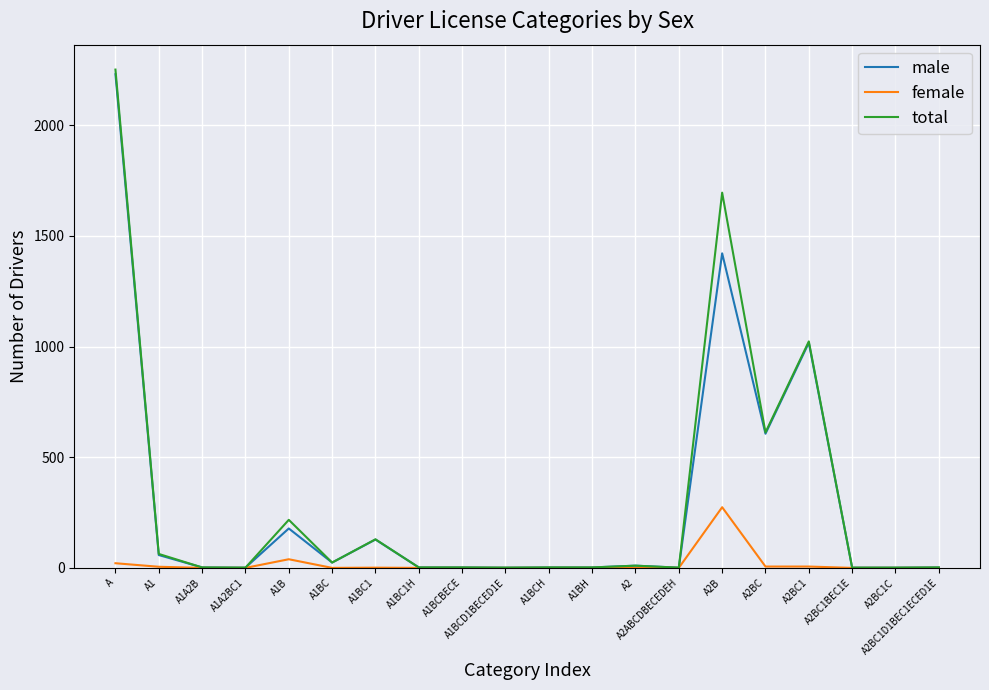

Where is total nearest to the value 1126?

A2BC1